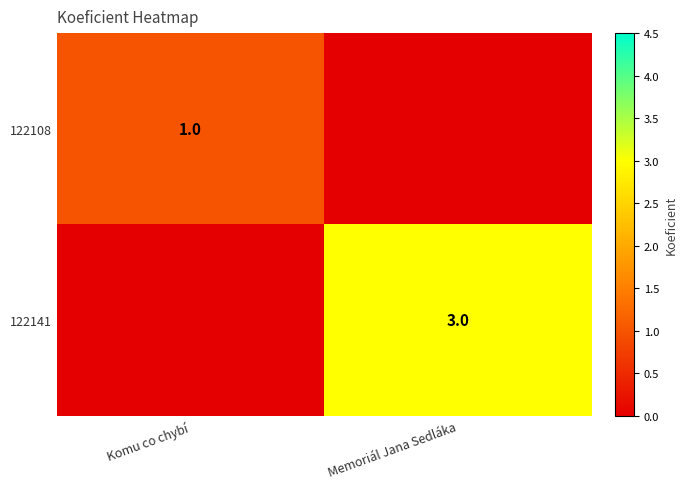

The 122141 series shows 3 at Memoriál Jana Sedláka. True or false?

True